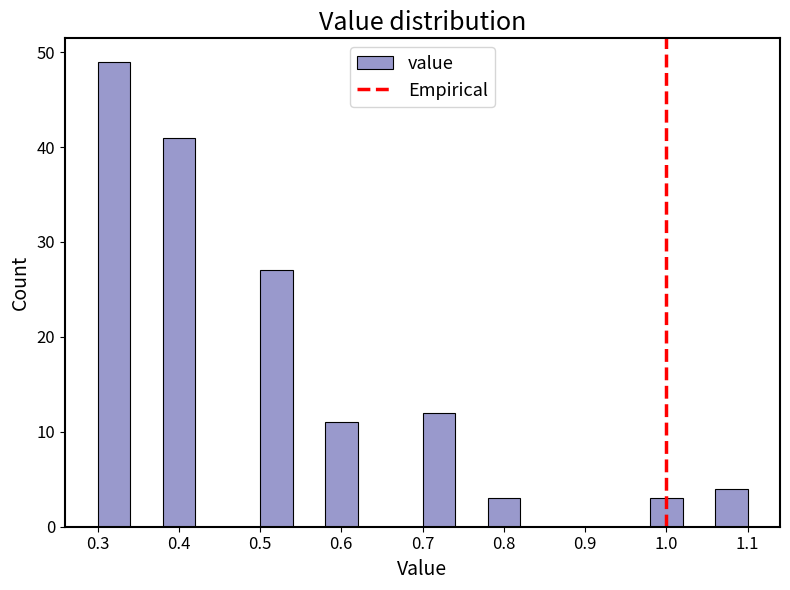

Reading left to right, list every bar in this chart as the range it spans on the x-axis followed by its height. The values are not printed on the chart, so give them approximately, as read against the axis.

0.30 to 0.34: 49
0.34 to 0.38: 0
0.38 to 0.42: 41
0.42 to 0.46: 0
0.46 to 0.50: 0
0.50 to 0.54: 27
0.54 to 0.58: 0
0.58 to 0.62: 11
0.62 to 0.66: 0
0.66 to 0.70: 0
0.70 to 0.74: 12
0.74 to 0.78: 0
0.78 to 0.82: 3
0.82 to 0.86: 0
0.86 to 0.90: 0
0.90 to 0.94: 0
0.94 to 0.98: 0
0.98 to 1.02: 3
1.02 to 1.06: 0
1.06 to 1.10: 4